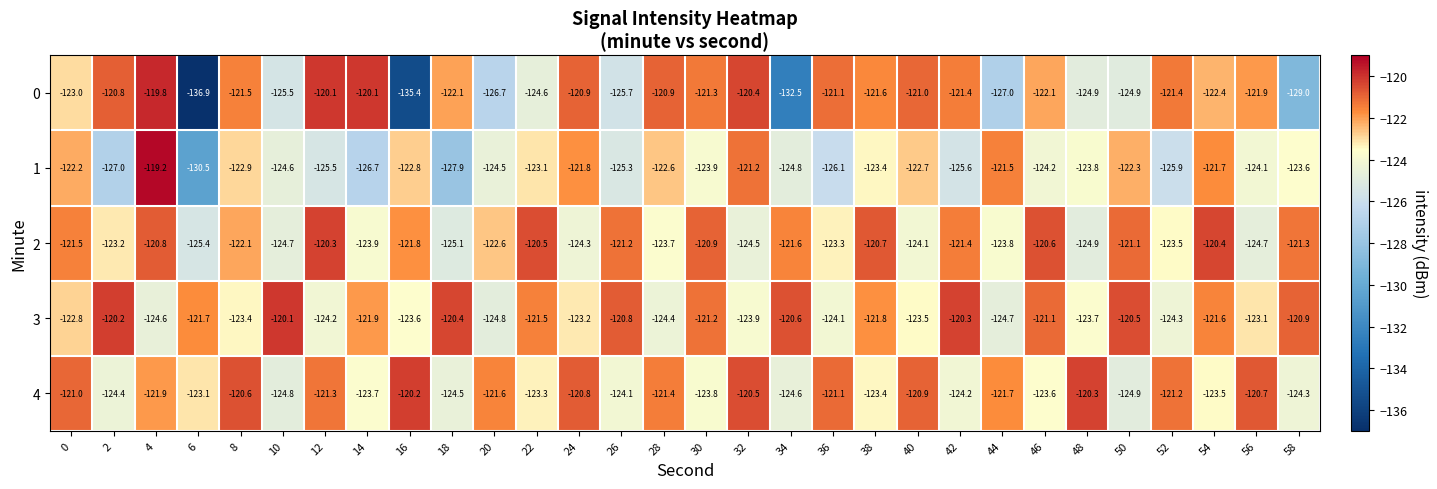

At which label does 0 reach its minimum?

6